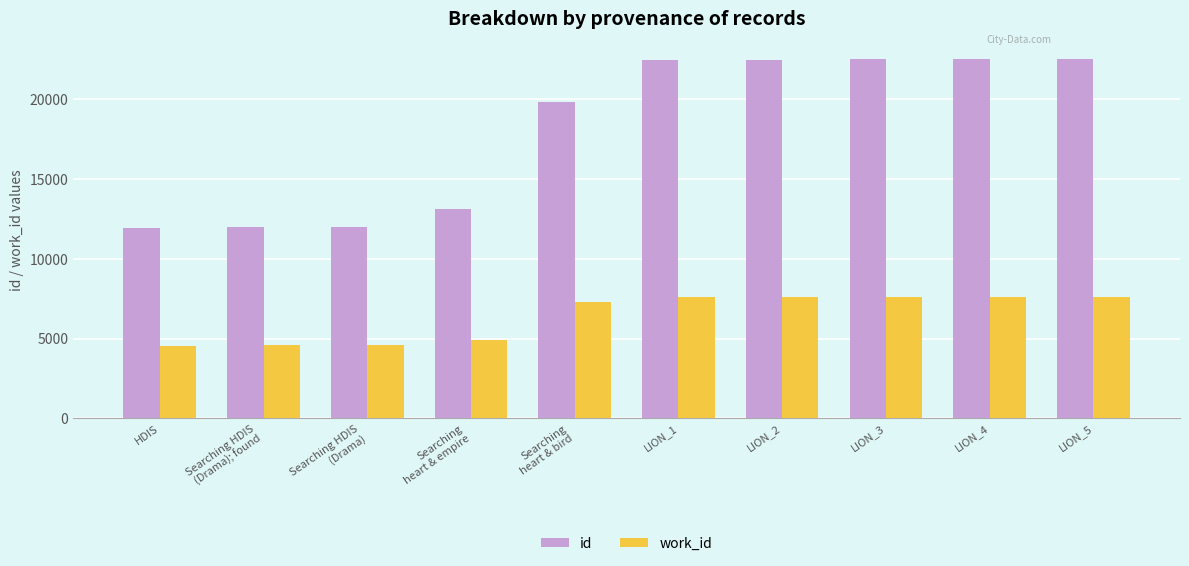

Is it true that work_id equals 3432 at LION_1?

False